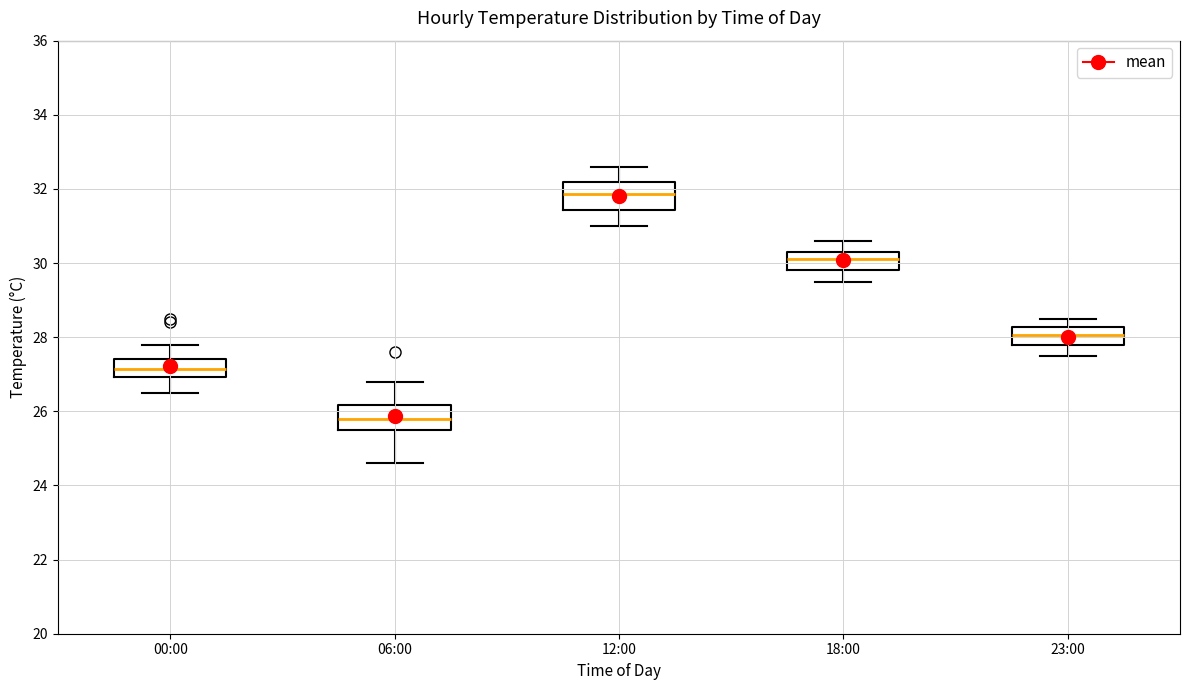

Reading left to right, transcribe this box plot: for each box, give where its median line is, the range the box spans, and where its two whiskers end, as read against the y-axis. The values are not printed on the chart, so give them approximately, as read against the axis.

00:00: median 27.2, box 27.0 to 27.4, whiskers 26.6 to 27.8
06:00: median 25.8, box 25.6 to 26.2, whiskers 24.6 to 26.8
12:00: median 31.8, box 31.4 to 32.2, whiskers 31.0 to 32.6
18:00: median 30.2, box 29.8 to 30.4, whiskers 29.6 to 30.6
23:00: median 28.0, box 27.8 to 28.2, whiskers 27.6 to 28.6